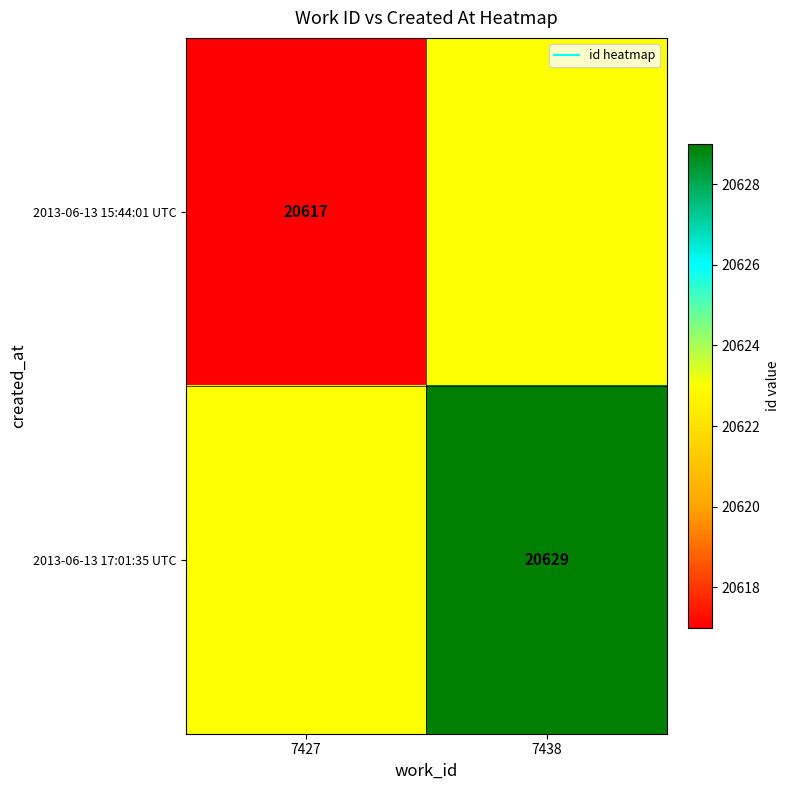

The value of 2013-06-13 17:01:35 UTC at 7427 is 28883. True or false?

False